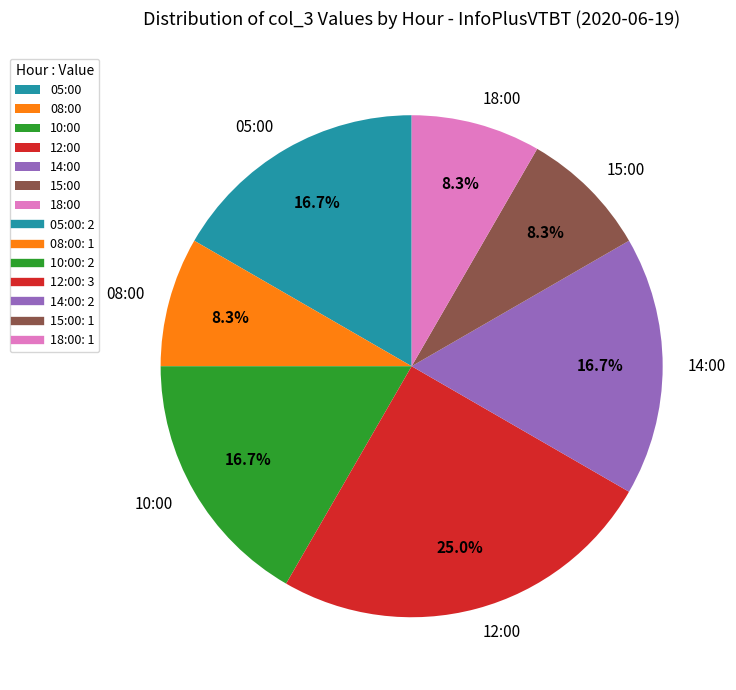

To the nearest percent, what is the average slice percentage?

14%